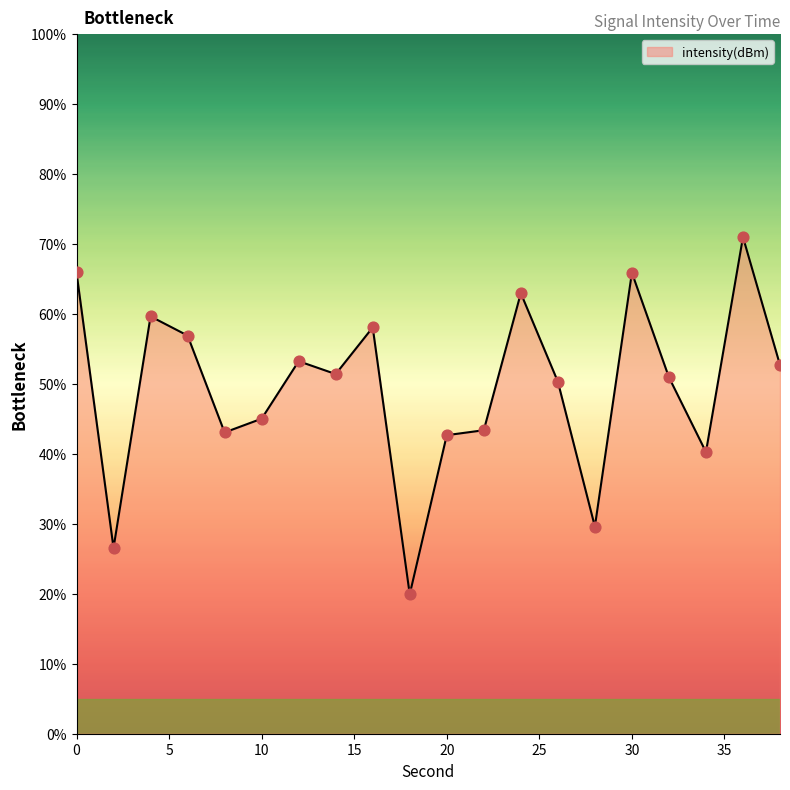

What is the maximum value shown in the chart?

71.0